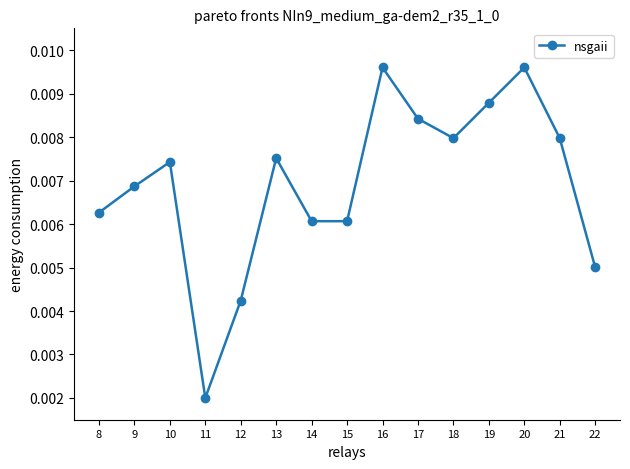

Between 17 and 20, which is larger?

20